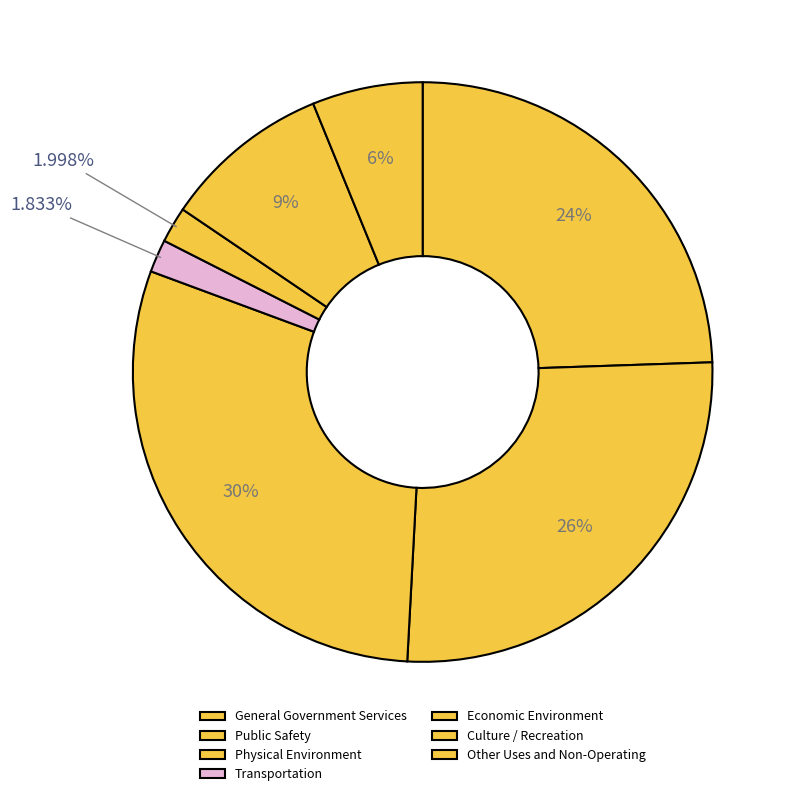

How many segments does this pie chart have?

7